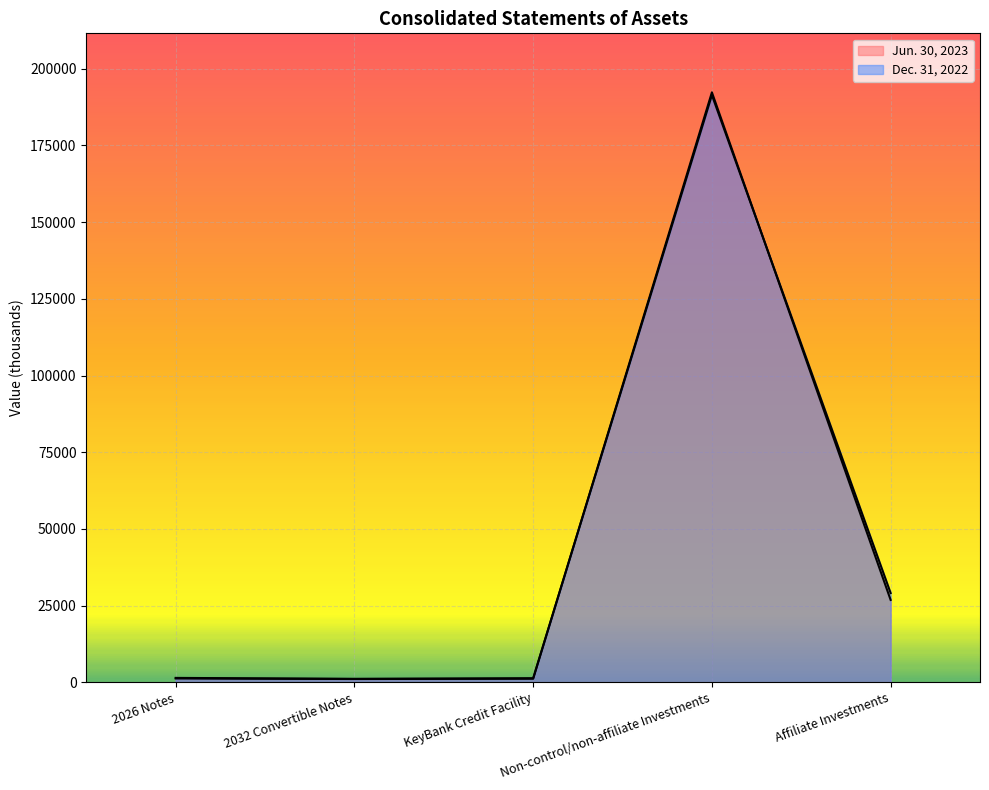

What is the value of the Dec. 31, 2022 point at the 5th from the left?

29081